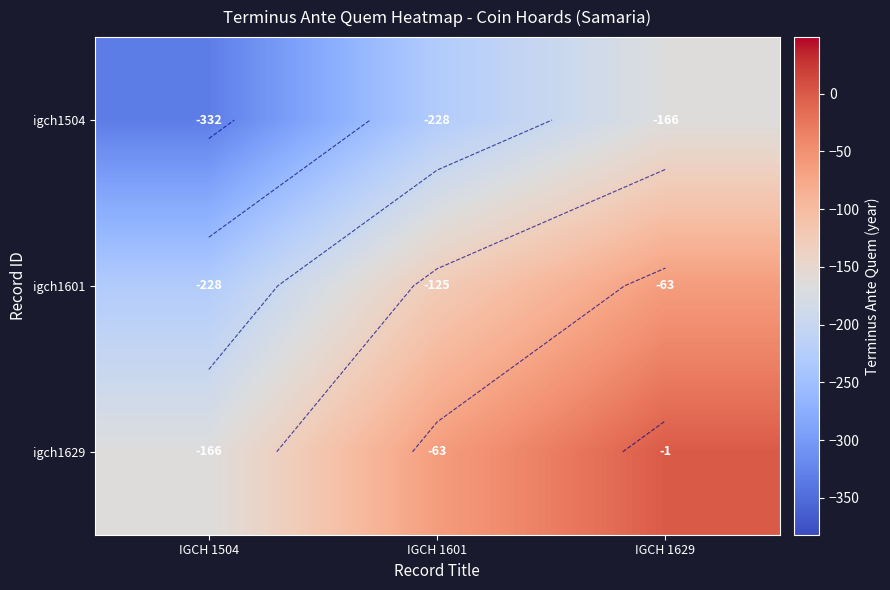

What is the difference between the igch1629 values at IGCH 1504 and IGCH 1601?

103.5